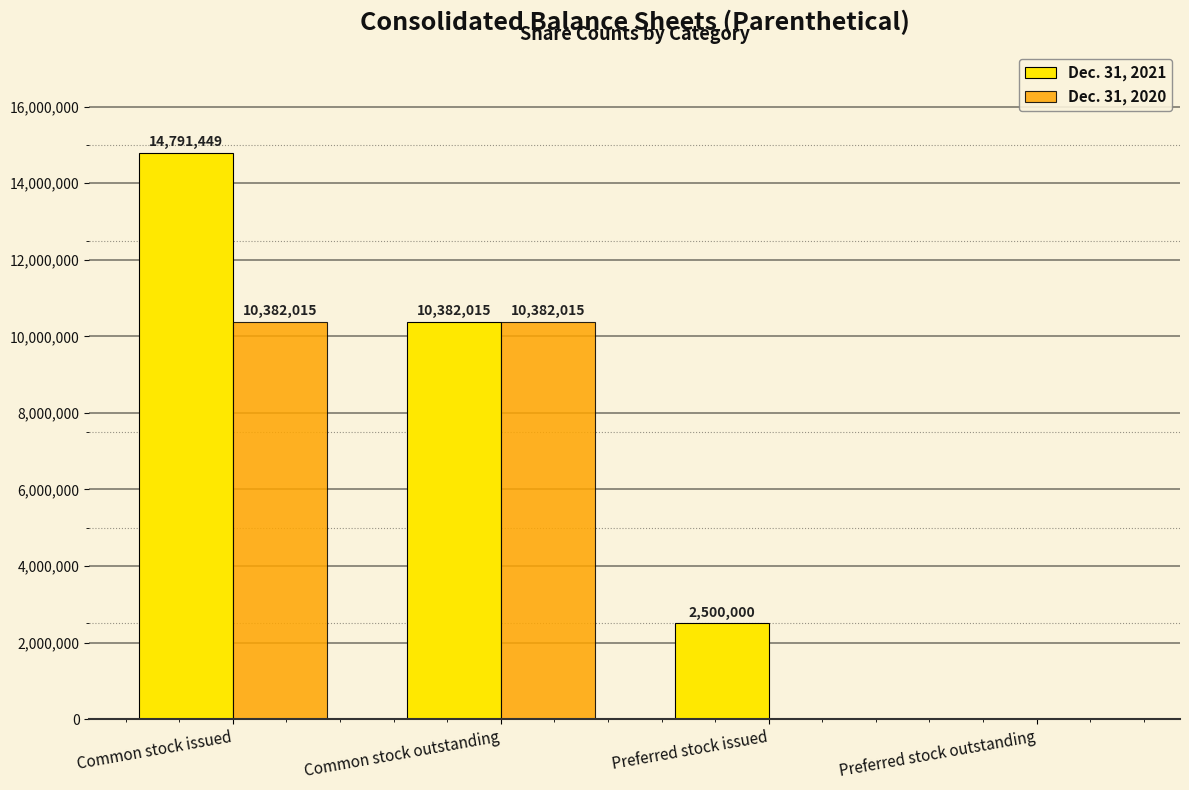

What is the maximum value for Dec. 31, 2020?

10382015